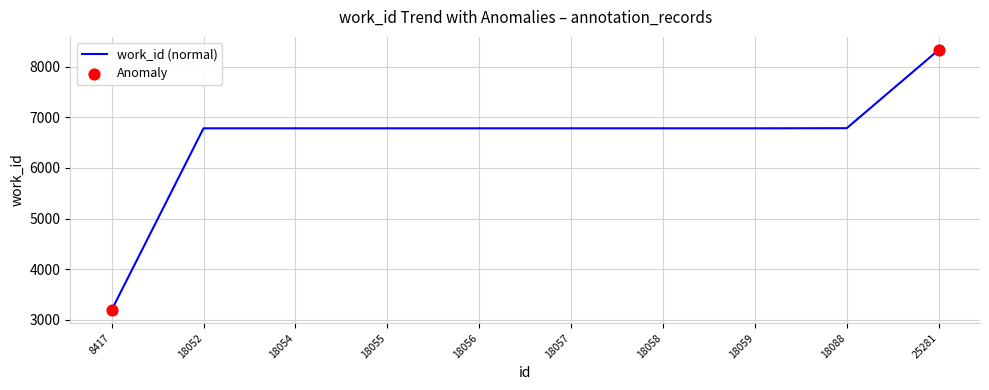

What is the change in value from 8417 to 18057?

+3587